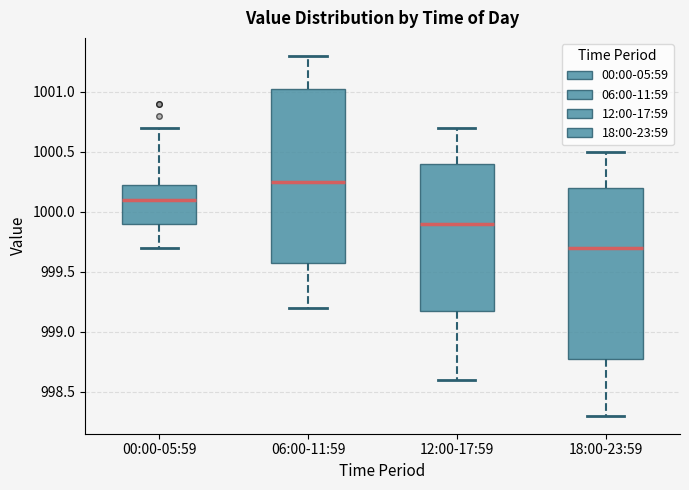

Reading left to right, transcribe this box plot: for each box, give where its median line is, the range the box spans, and where its two whiskers end, as read against the y-axis. The values are not printed on the chart, so give them approximately, as read against the axis.

00:00-05:59: median 1000.10, box 999.90 to 1000.25, whiskers 999.70 to 1000.70
06:00-11:59: median 1000.25, box 999.60 to 1001.05, whiskers 999.20 to 1001.30
12:00-17:59: median 999.90, box 999.20 to 1000.40, whiskers 998.60 to 1000.70
18:00-23:59: median 999.70, box 998.80 to 1000.20, whiskers 998.30 to 1000.50